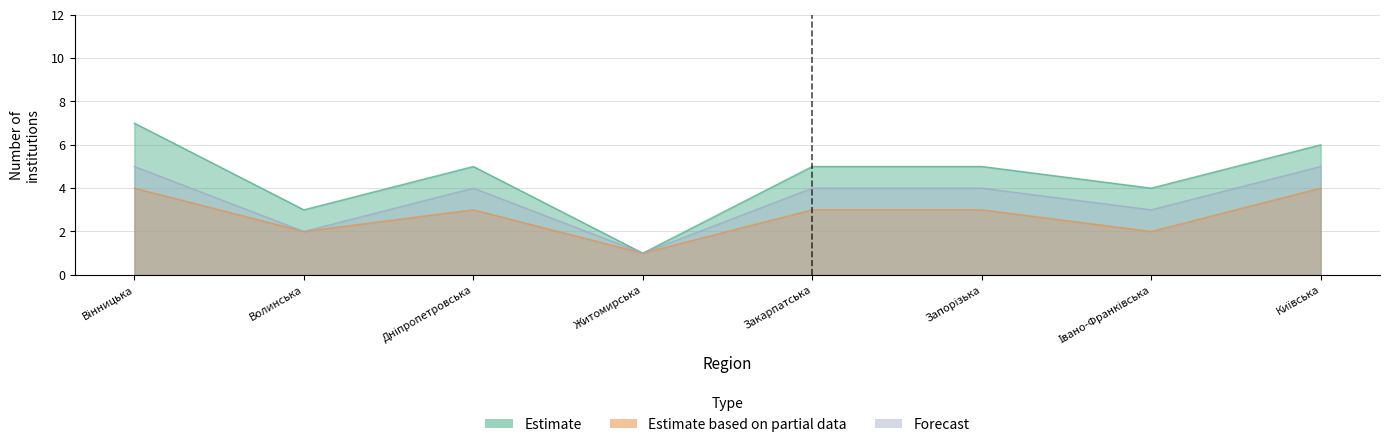

In Estimate, how many points are higher than both neighbors (excluding endpoints)?

1